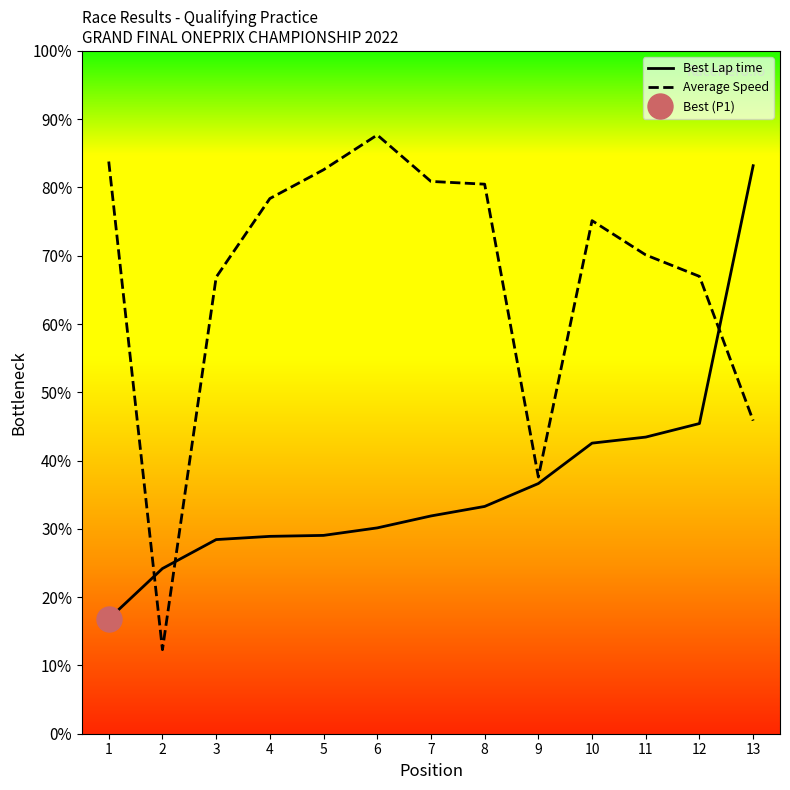

What is the sum of all Best Lap time values?

474.0